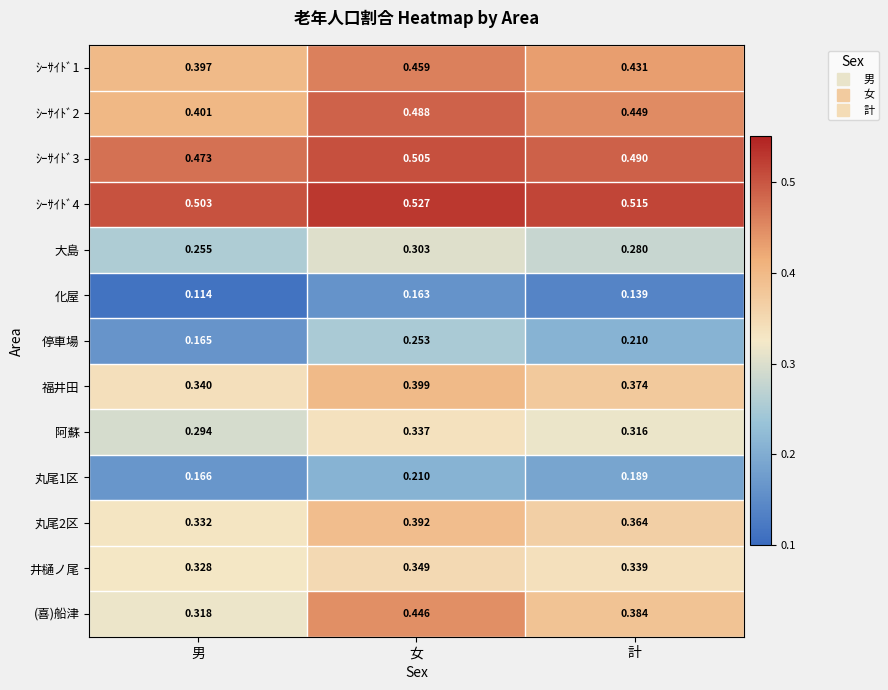

At which category does the chart reach its peak across all series?

女